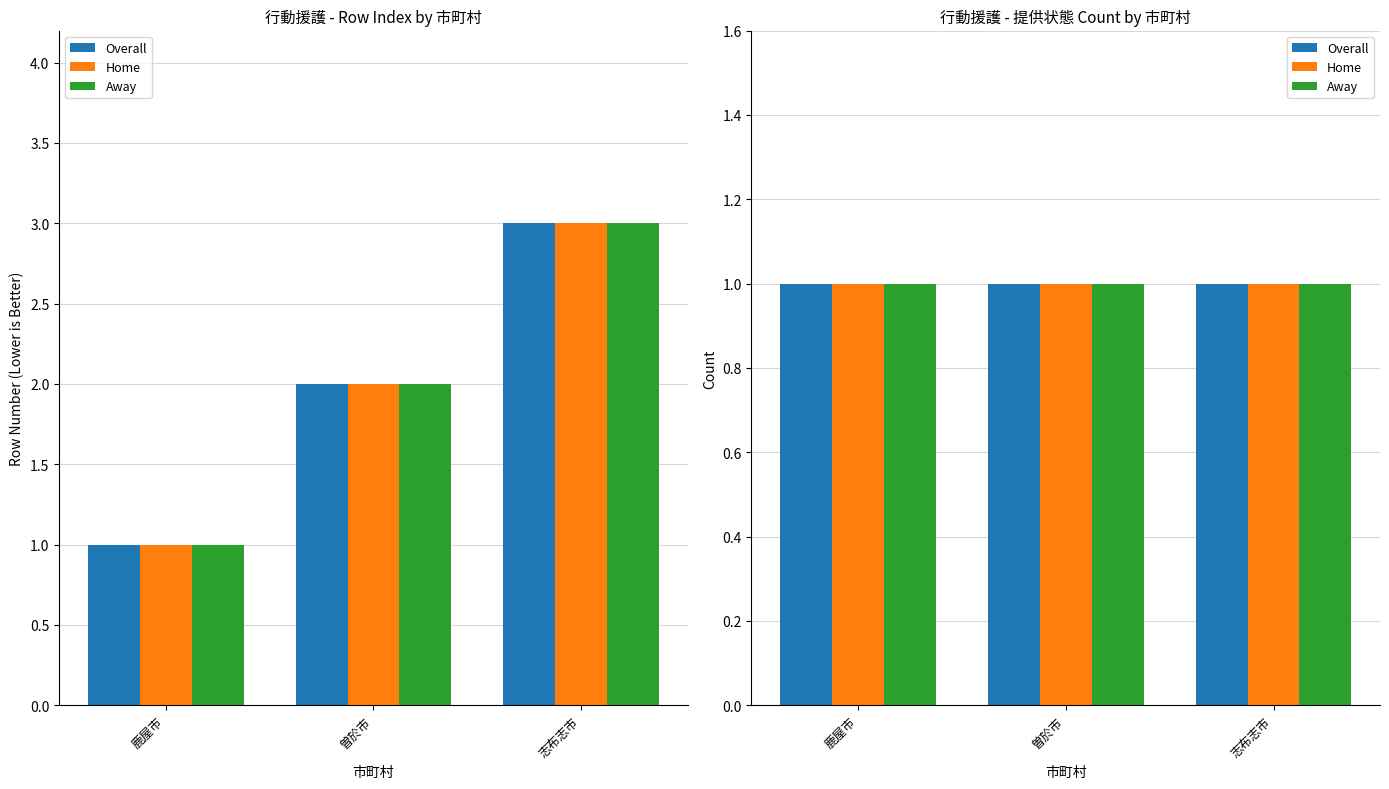

What is the label of the 3rd bar from the right?

鹿屋市